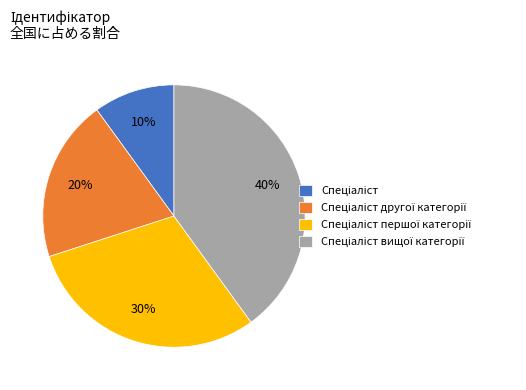

How many slices are in this pie chart?

4